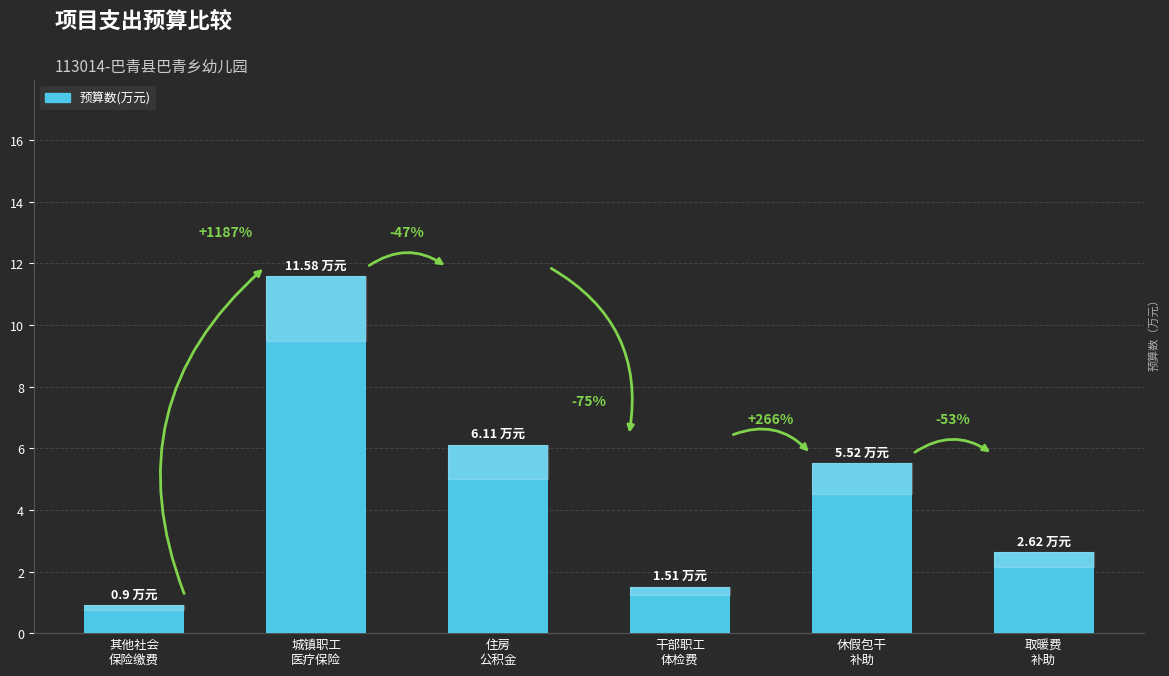

Are the bars horizontal?

No